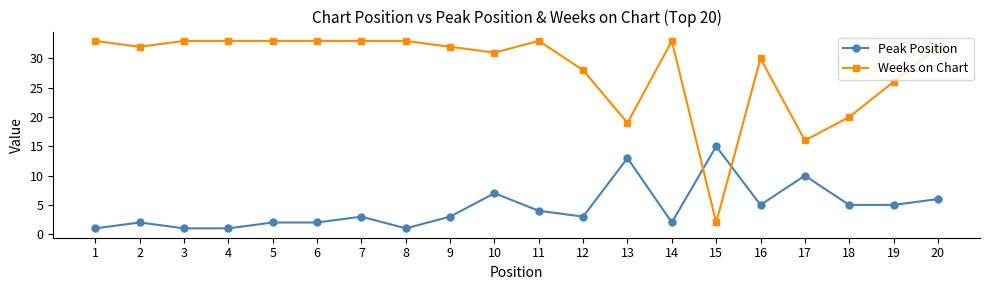

Which series has the widest spread of values?

Weeks on Chart